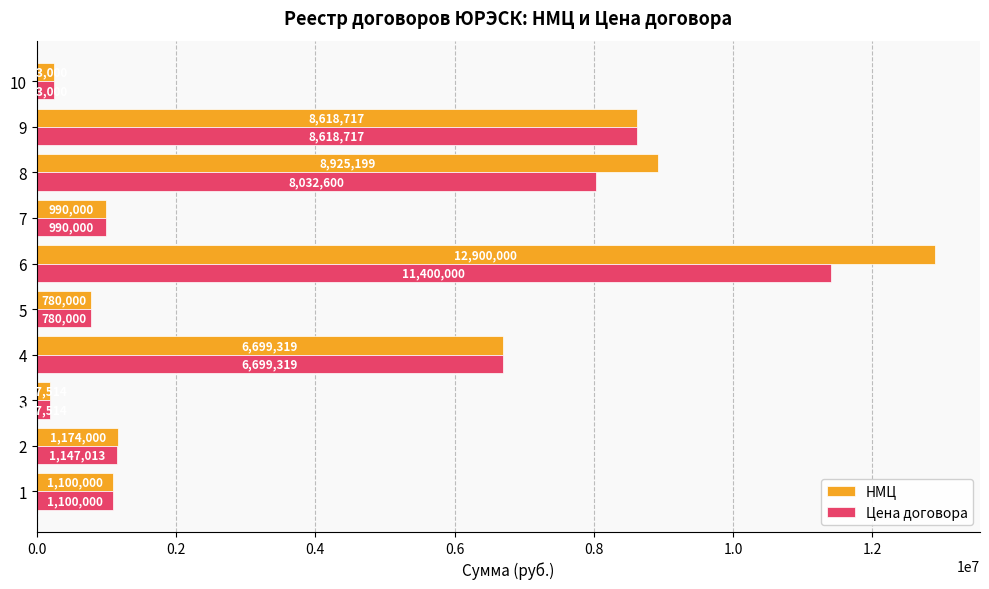

Count the number of categories in the chart.

10